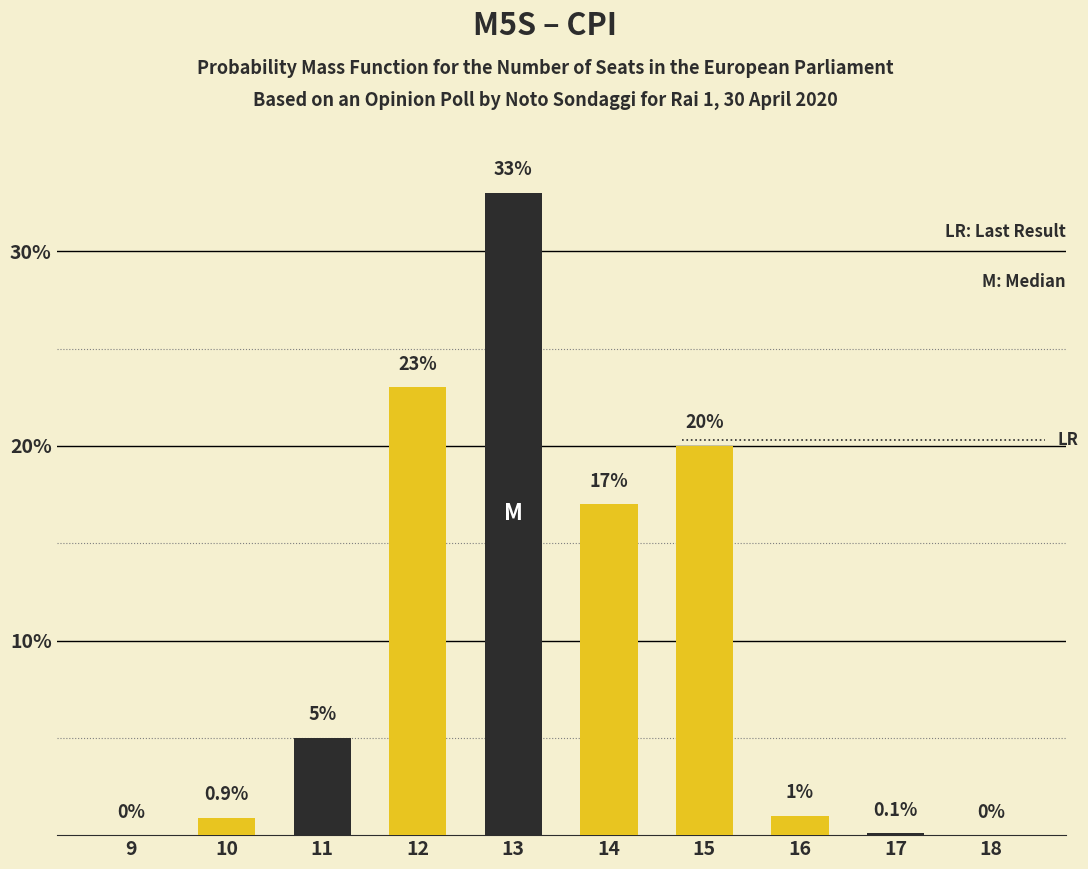

Rank the series by their average value, from lowest to highest.

Dark series, Yellow series